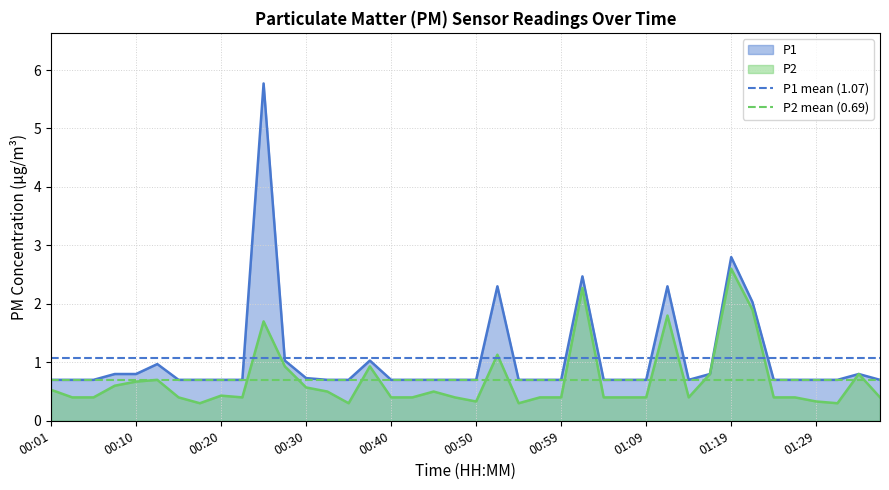

What is the highest value of the P1 series?

5.8